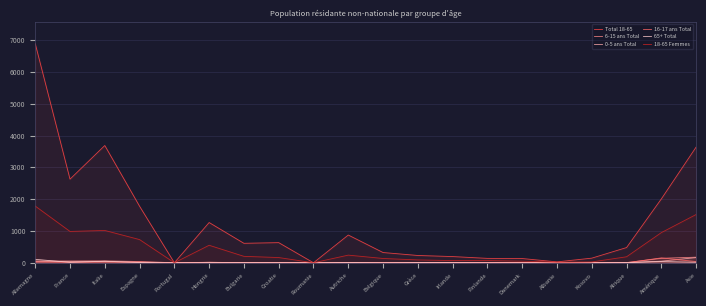

True or false: 16-17 ans Total has more than 2 points higher than both neighbors.

True